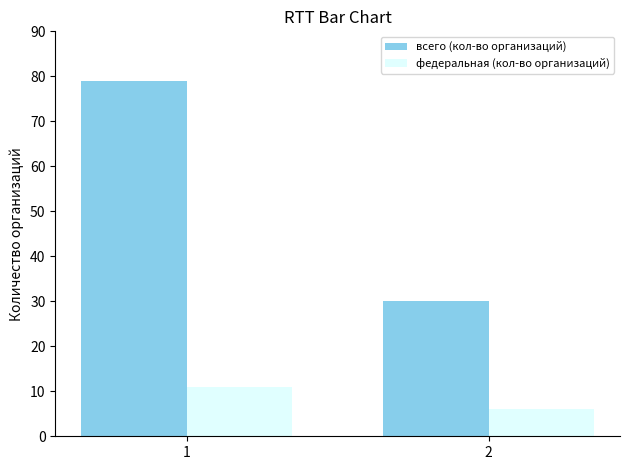

What is the value of the федеральная (кол-во организаций) bar at the 2nd from the left?

6